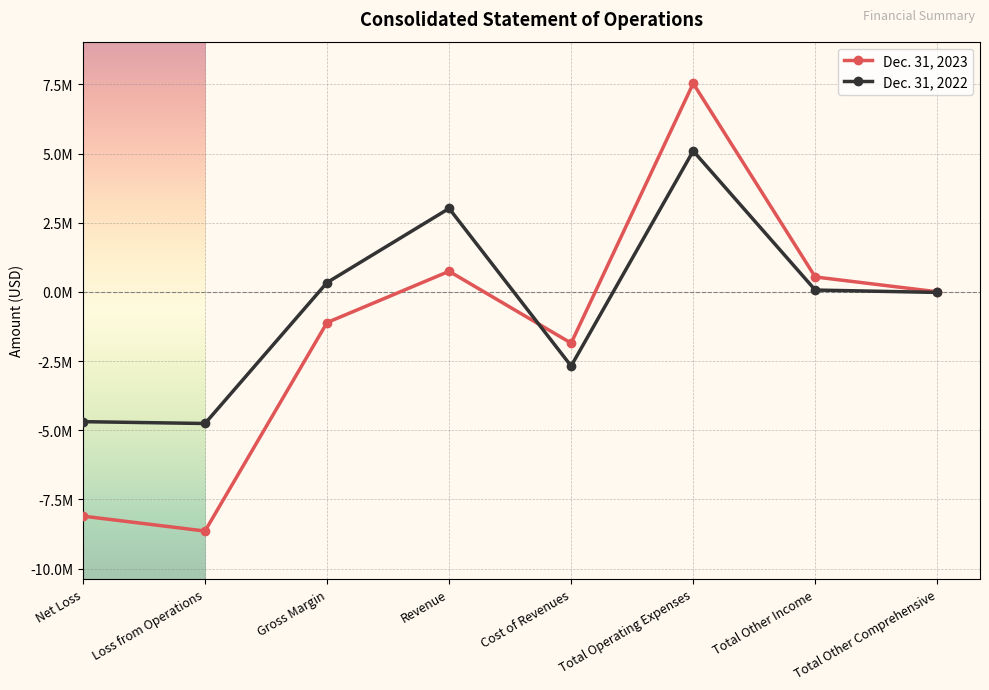

Reading right to left, extract all data points from this chart.

Dec. 31, 2023: Total Other Comprehensive=2799	Total Other Income=539354	Total Operating Expenses=7534620	Cost of Revenues=-1852208	Revenue=743952	Gross Margin=-1108256	Loss from Operations=-8642876	Net Loss=-8103522
Dec. 31, 2022: Total Other Comprehensive=-19296	Total Other Income=66164	Total Operating Expenses=5092632	Cost of Revenues=-2679020	Revenue=3015521	Gross Margin=336501	Loss from Operations=-4756131	Net Loss=-4689967